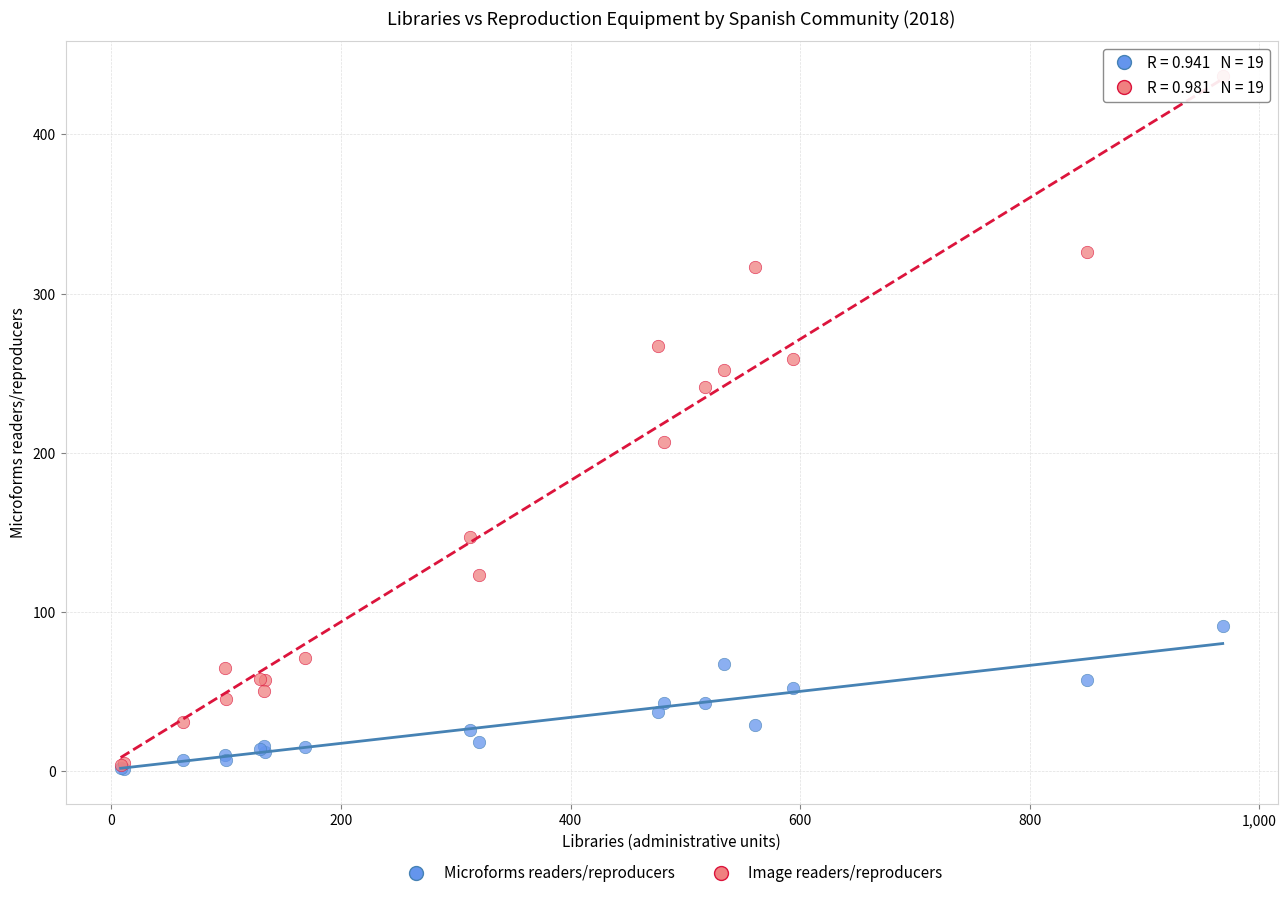

In the Image readers/reproducers series, what Y value is closest to 220?

207